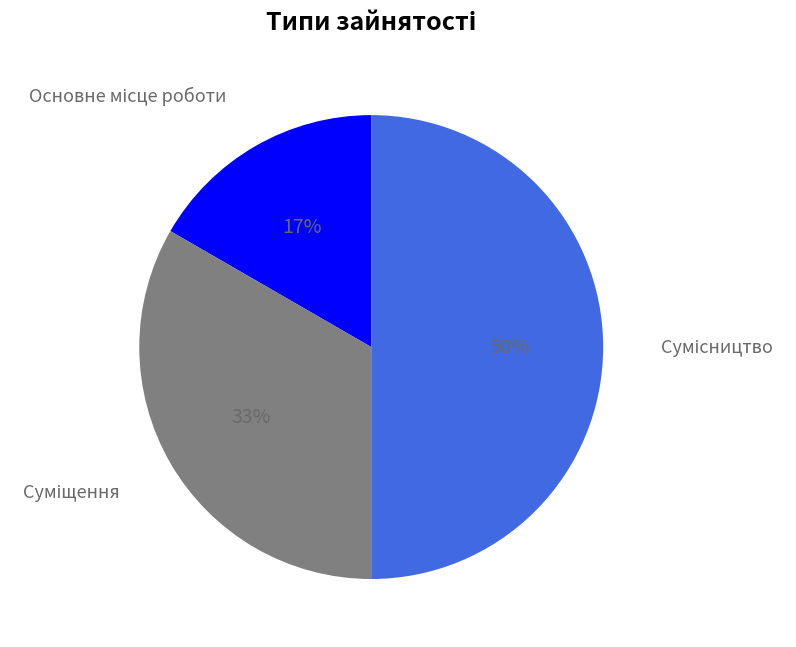

To the nearest percent, what is the average slice percentage?

33%